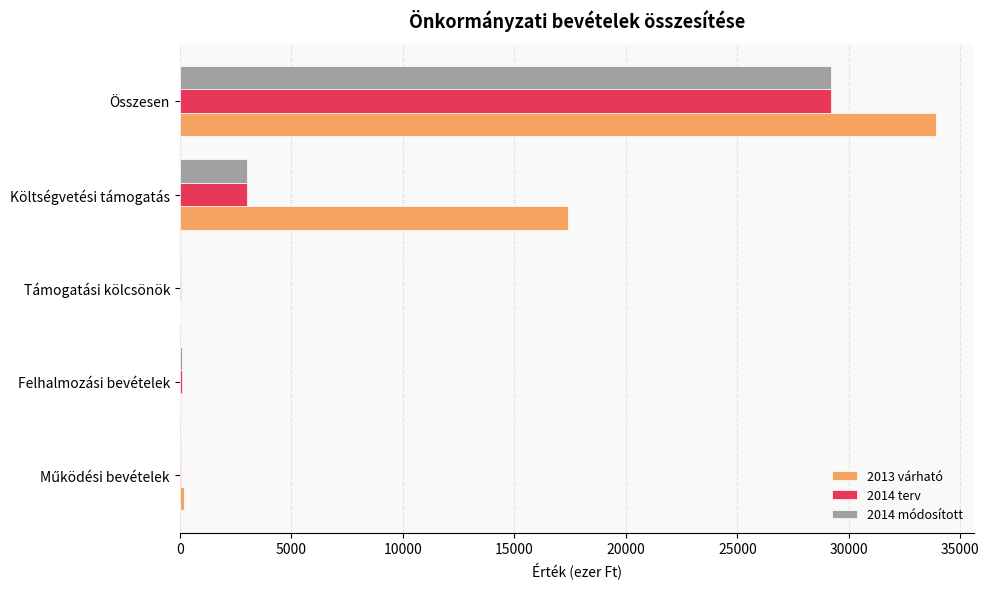

Which series has the largest total across all categories?

2013 várható